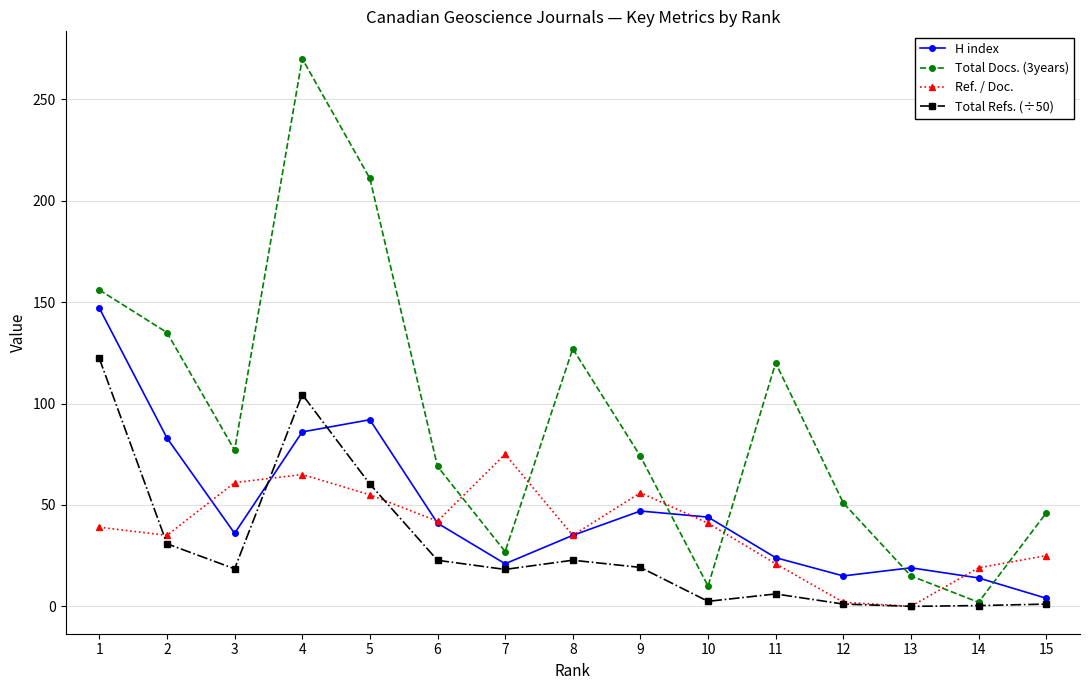

Is it true that Total Refs. (÷50) equals 6.1 at 11?

True